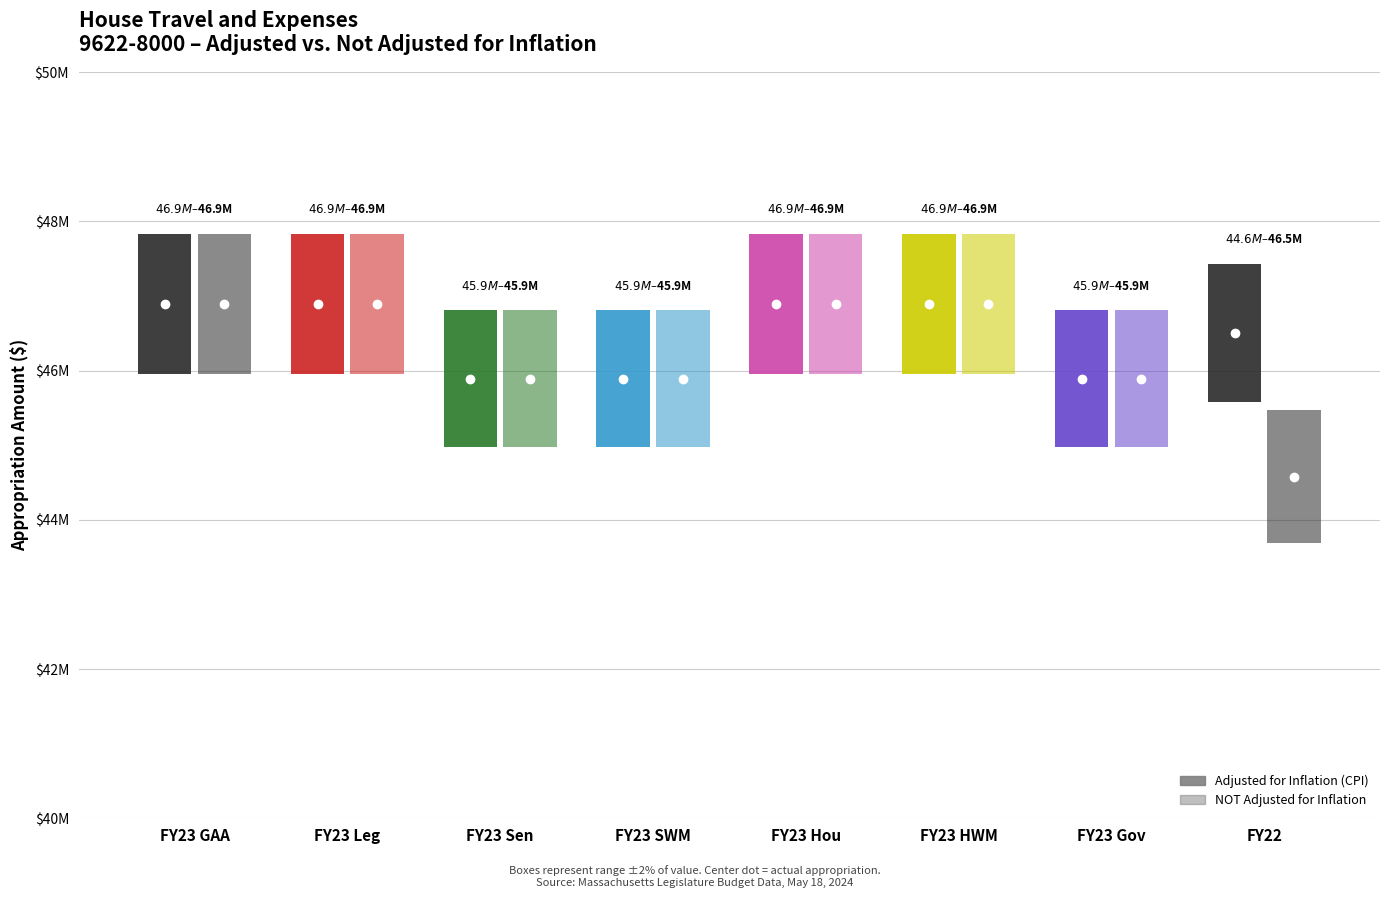

What is the value of the NOT adjusted for inflation point at the 8th from the left?

44577216